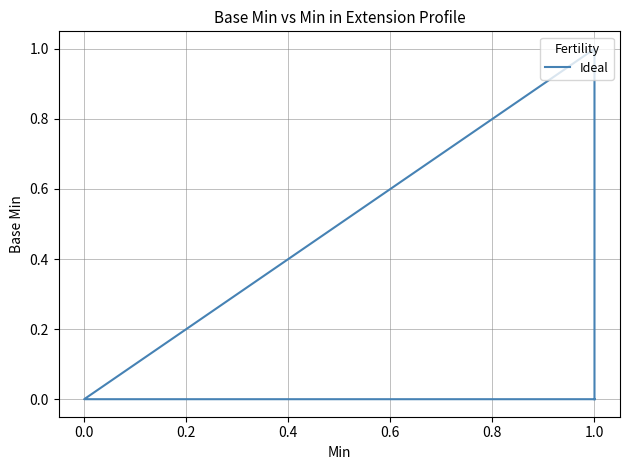

Reading right to left, what are all the values shown in this chart?

0	1	0	0	0